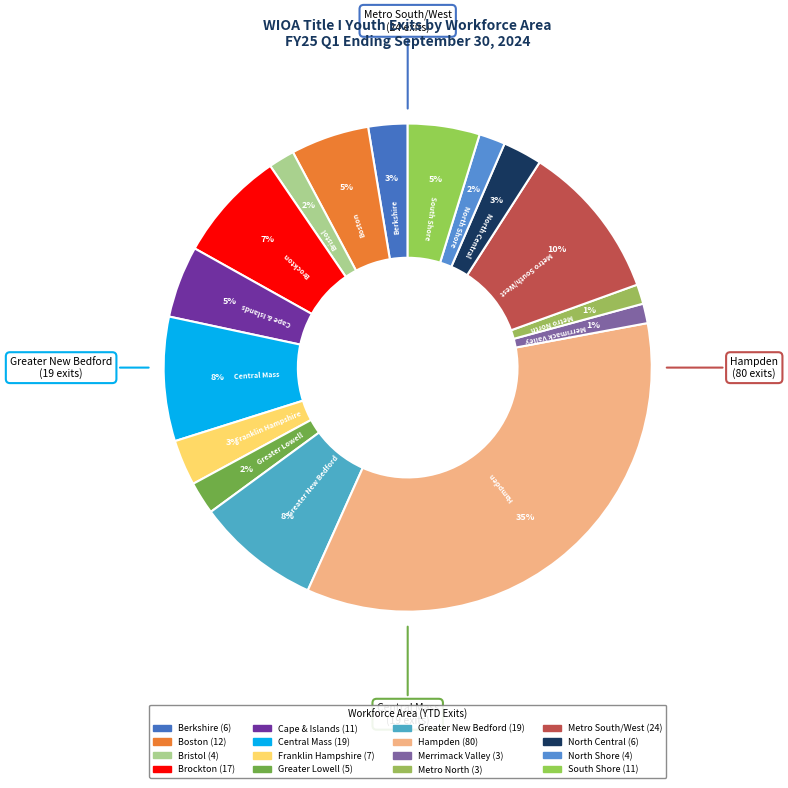

To the nearest percent, what percentage of the pie is Metro South/West?

10%